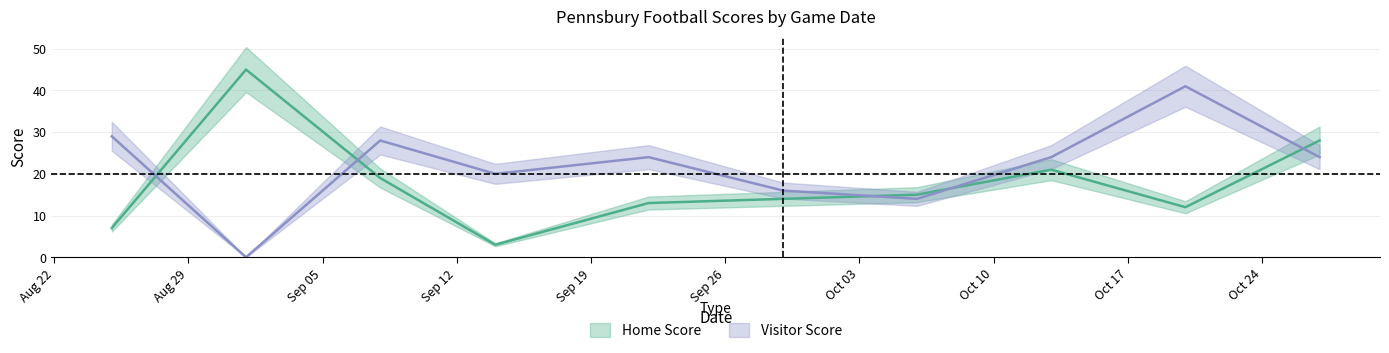

What is the label of the 9th point from the right?

2023-09-01